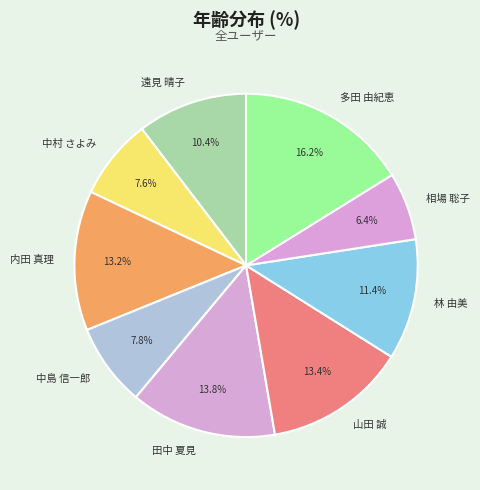

Does 遠見 晴子 account for over 50% of the chart?

No